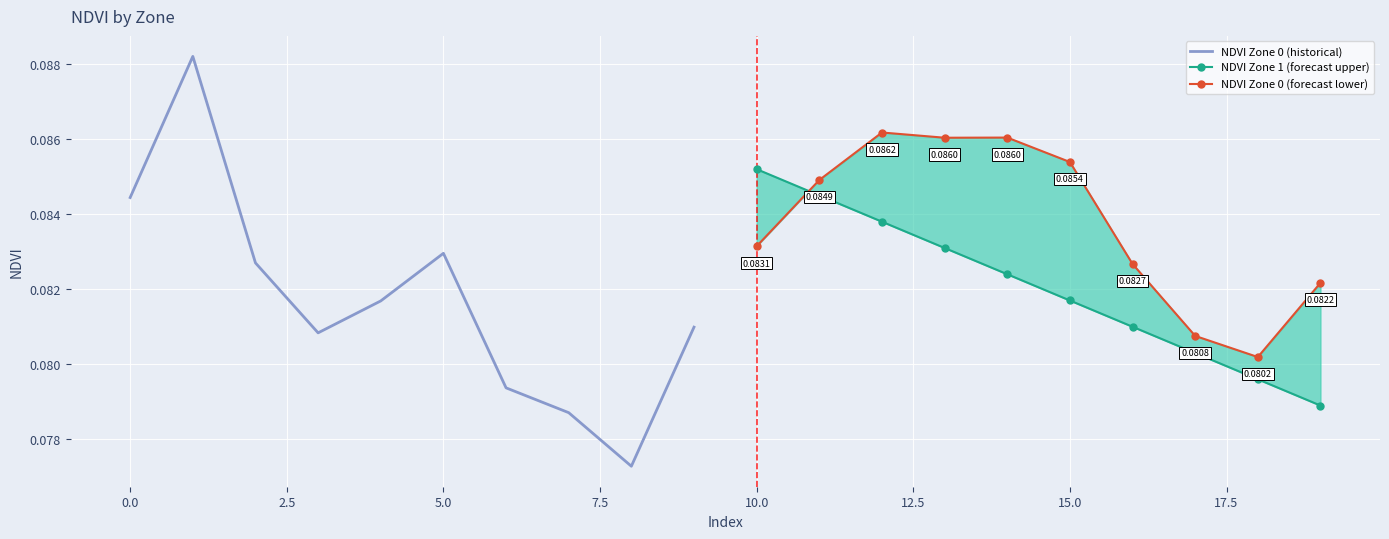

How many NDVI Zone 1 (forecast upper) values are between 0 and 1?

10